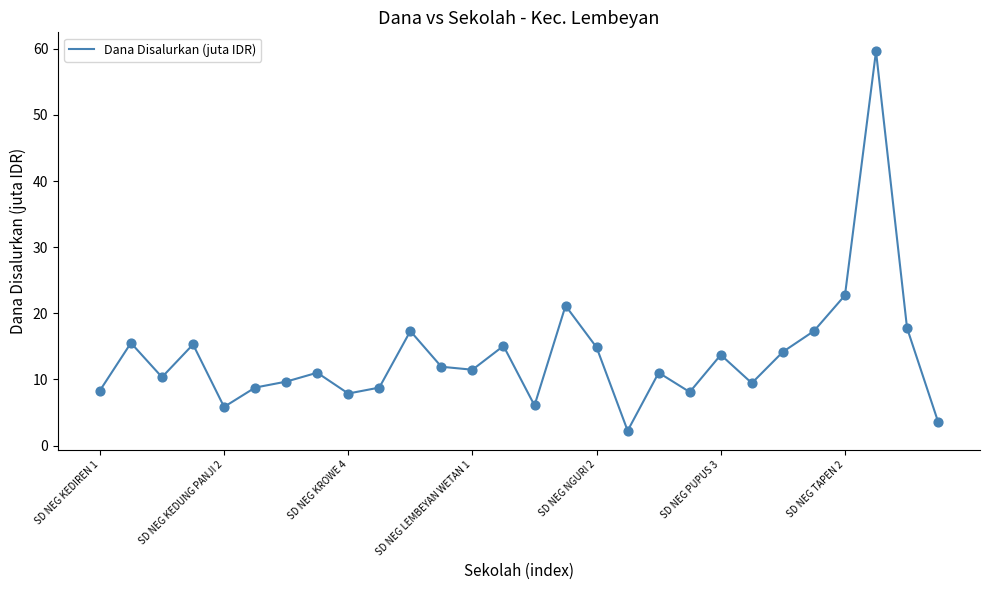

What is the difference between the maximum and minimum values?

57.4